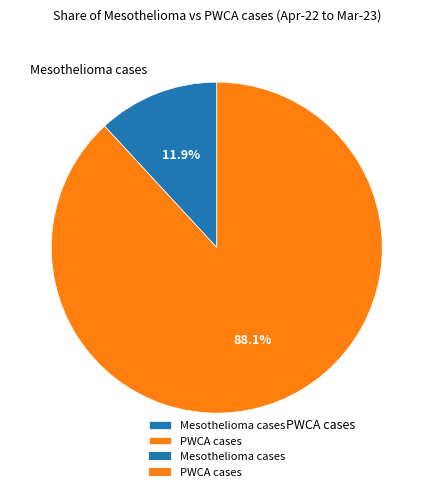

How many segments does this pie chart have?

2